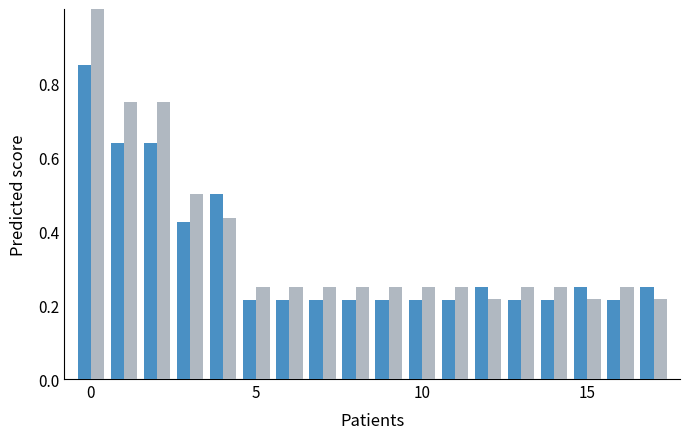

What is the maximum value shown in the chart?

1.0